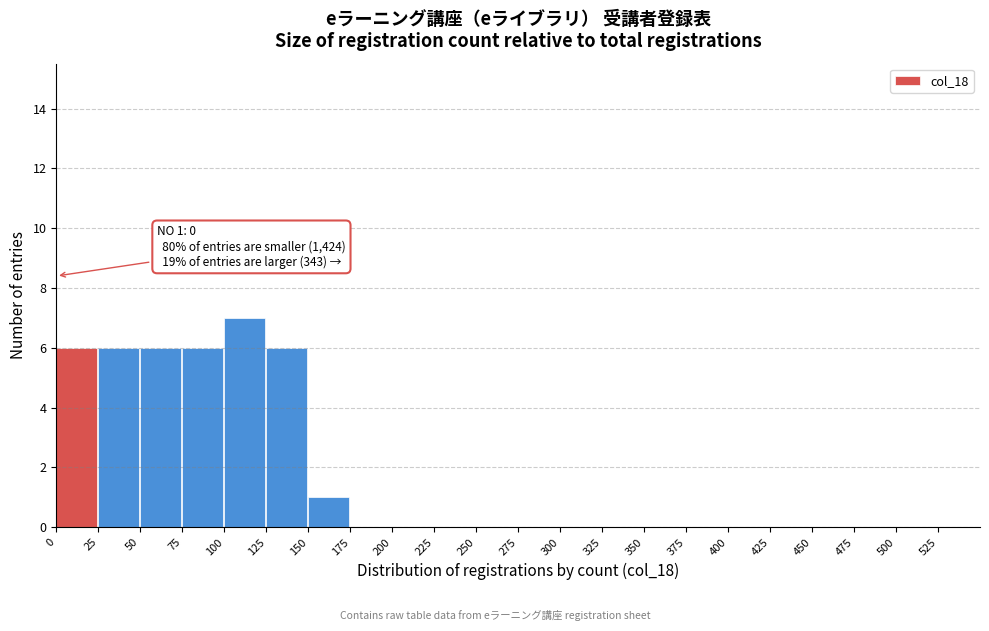

Over which range of the x-axis is the bar tallest?

100 to 125